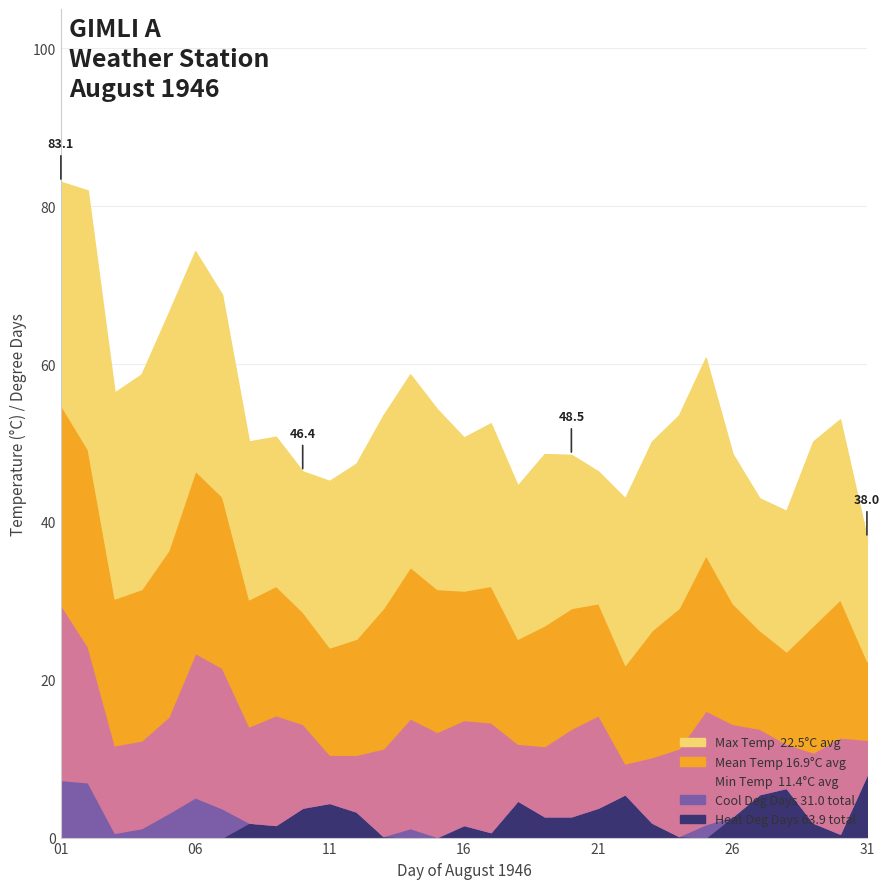

Does the chart have visible grid lines?

Yes